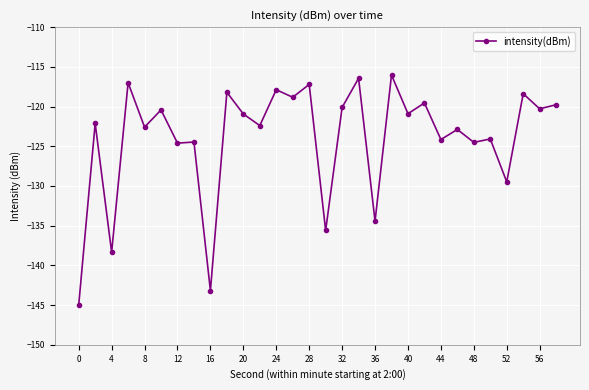

True or false: the data has more than 2 interior local peaks.

True